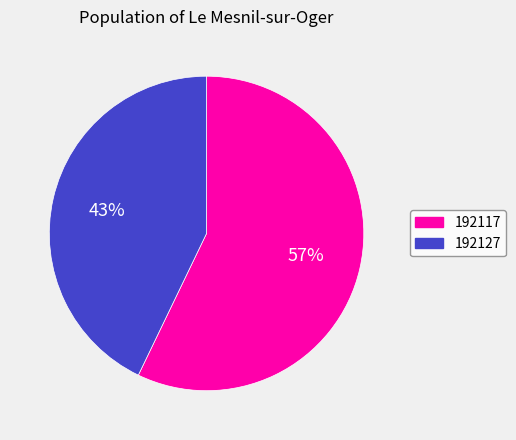

Combined, do 192117 and 192127 account for over 50%?

Yes